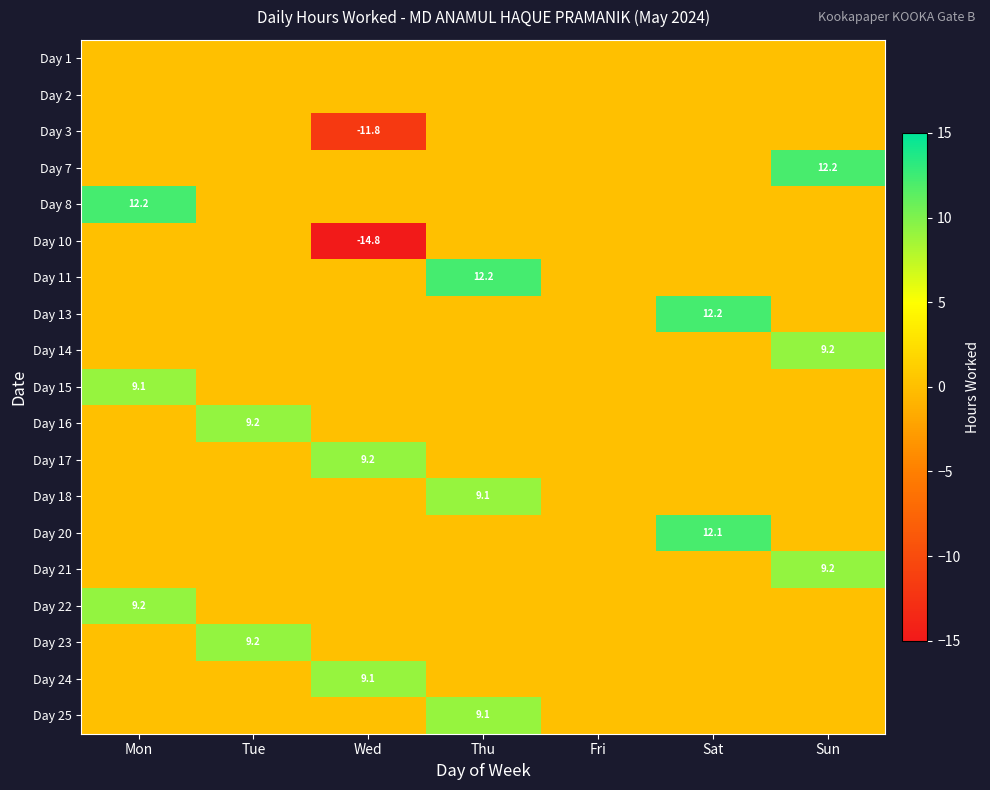

Between Sat and Thu, which is larger?

Sat